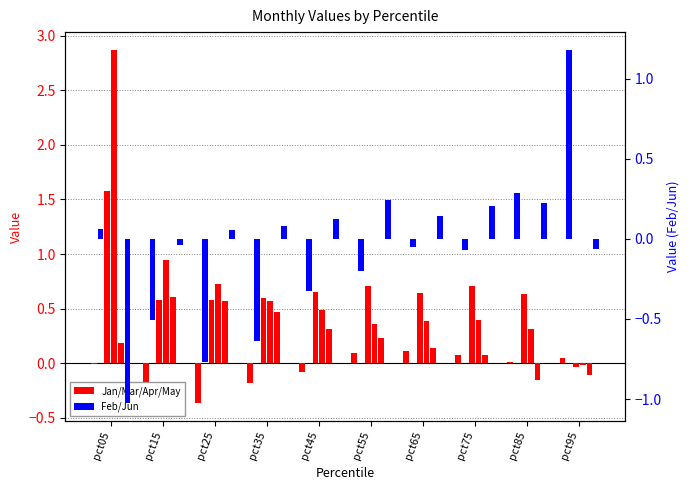

At which label does Mar first exceed 0?

pct05